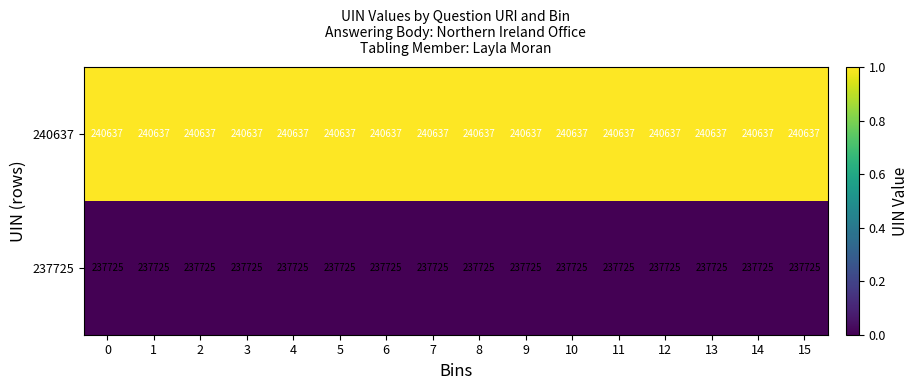

The 240637 series shows 240637 at 2. True or false?

True